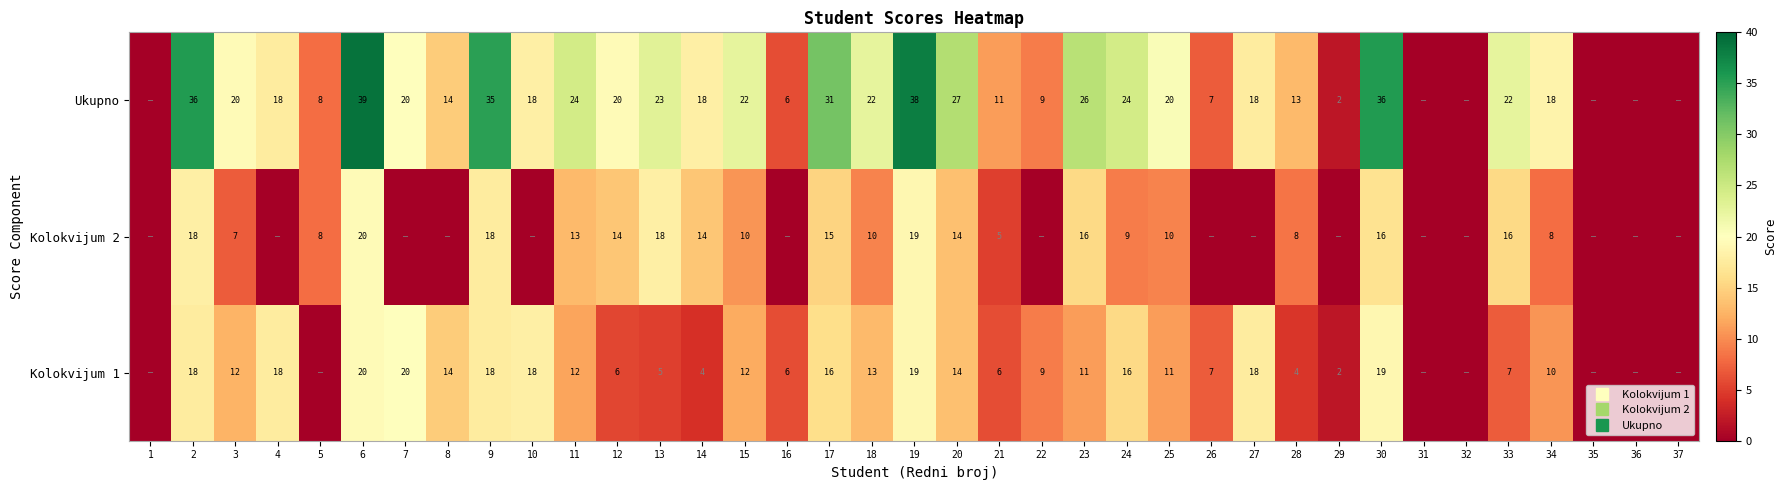

List the series in order of their peak value, lowest first.

Kolokvijum 2, Kolokvijum 1, Ukupno